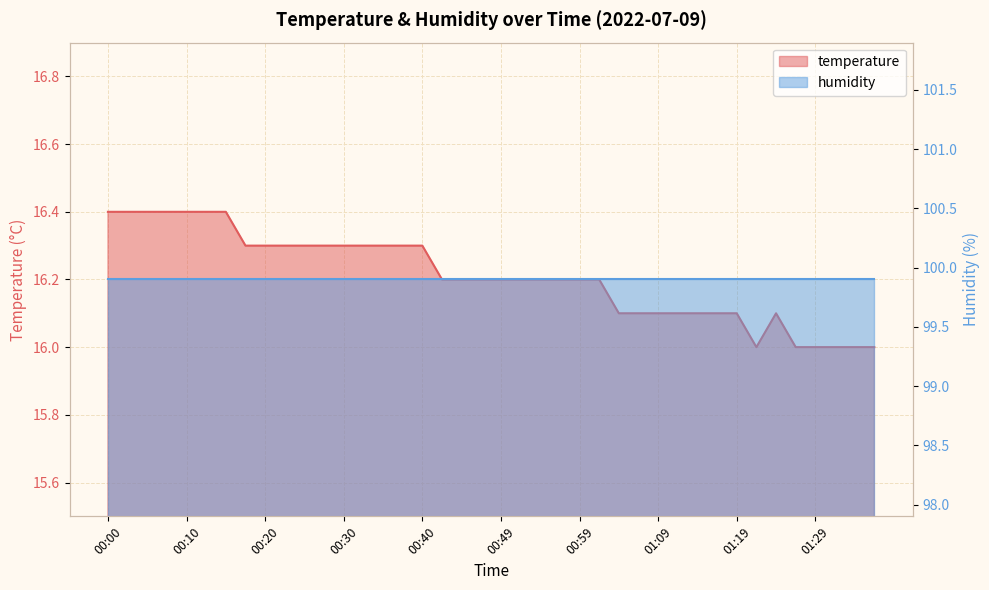

List the labels in order of value, smallest first.

01:21, 01:26, 01:29, 01:31, 01:34, 01:36, 01:04, 01:07, 01:09, 01:11, 01:14, 01:16, 01:19, 01:24, 00:42, 00:44, 00:47, 00:49, 00:52, 00:54, 00:57, 00:59, 01:02, 00:17, 00:20, 00:22, 00:25, 00:27, 00:30, 00:32, 00:35, 00:37, 00:40, 00:00, 00:03, 00:05, 00:08, 00:10, 00:13, 00:15